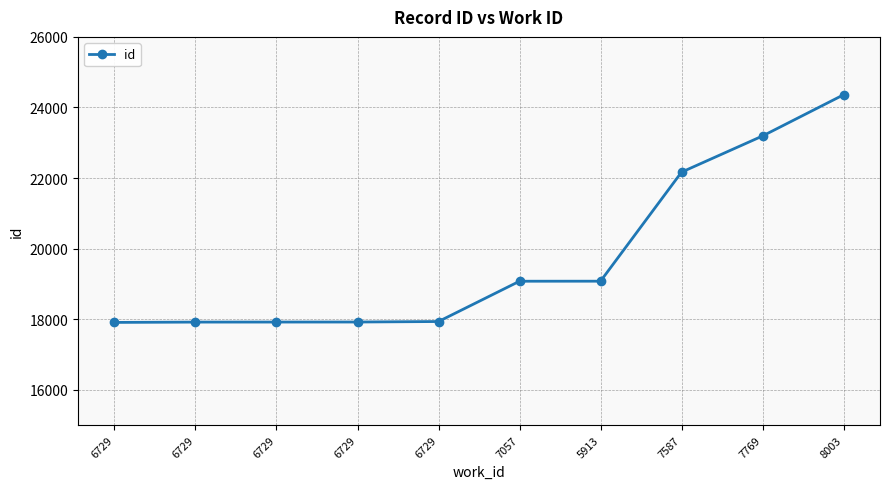

How many lines are shown in the chart?

1